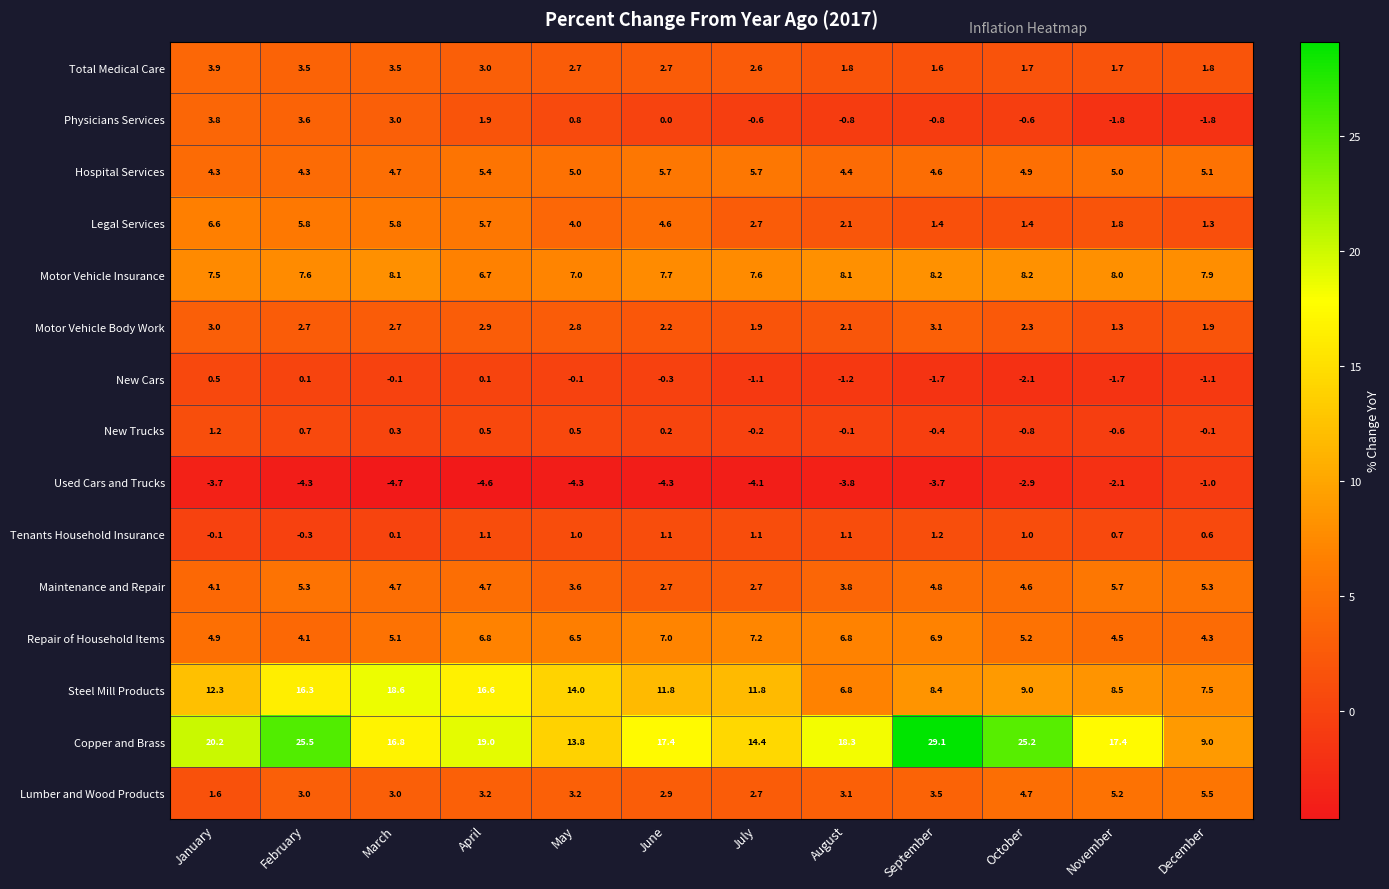

What is the sum of the Steel Mill Products values at June and August?

18.6